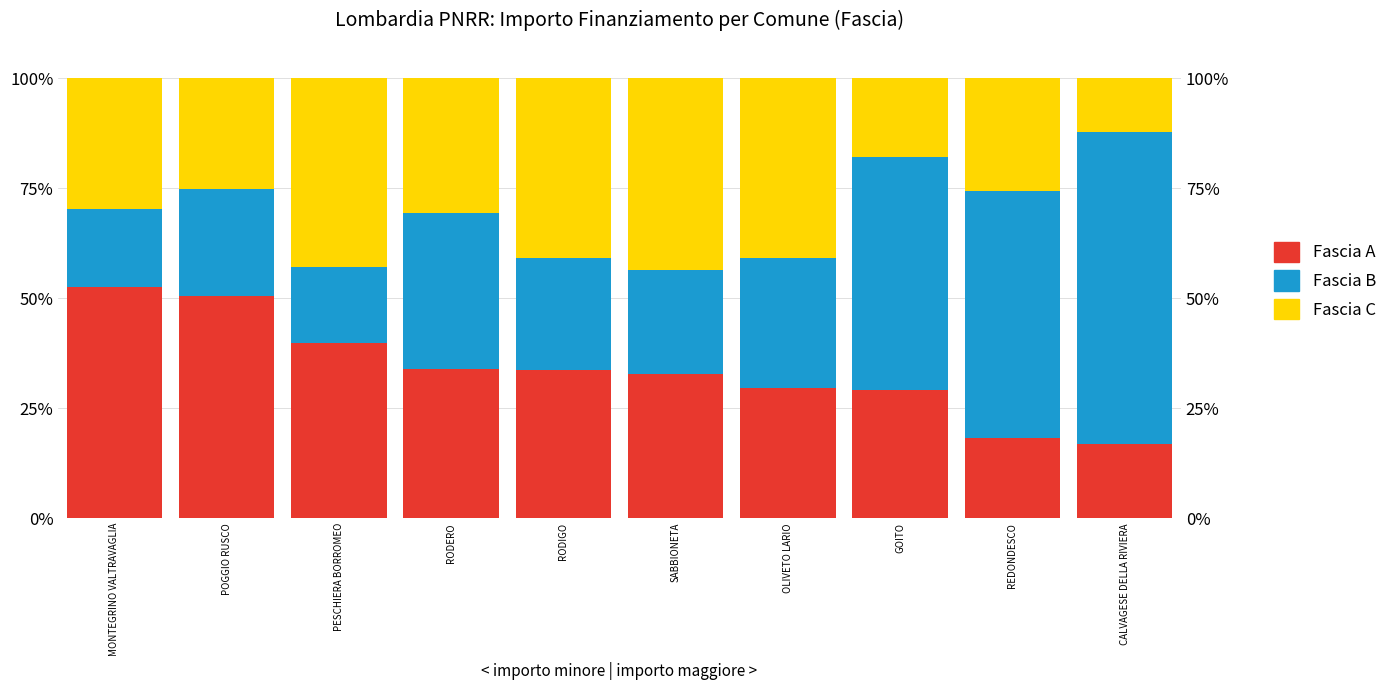

What is the highest value of the Fascia C series?

43.6